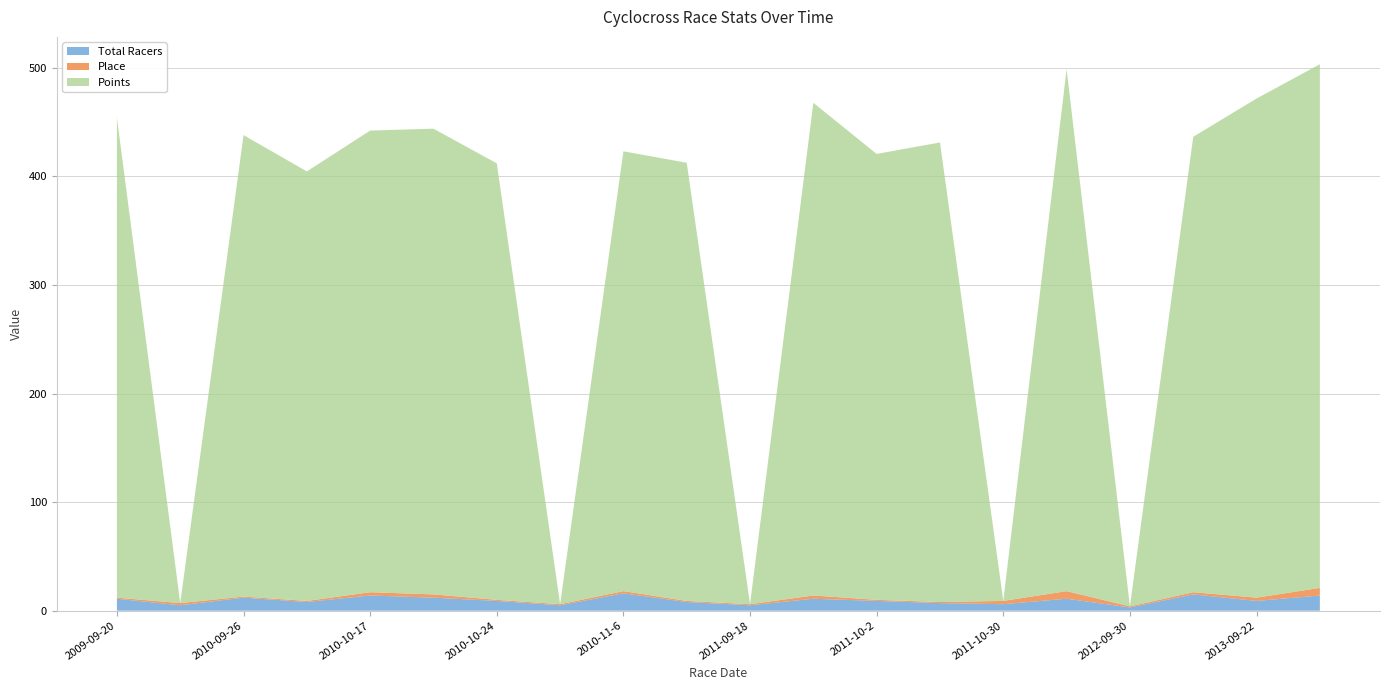

Reading left to right, transcribe all the data shown in this chart.

Total Racers: 11.0	5.0	12.0	8.0	14.0	12.0	9.0	5.0	16.0	8.0	5.0	11.0	9.0	7.0	6.0	11.0	3.0	15.0	9.0	14.0
Place: 1.0	2.0	1.0	1.0	3.0	3.0	1.0	1.0	2.0	1.0	1.0	3.0	1.0	1.0	3.0	7.0	1.0	2.0	3.0	7.0
Points: 442.0	0.0	425.0	395.6	425.2	428.9	402.0	0.0	405.1	403.5	0.0	453.7	410.6	423.2	0.0	480.8	0.0	419.4	459.7	482.3